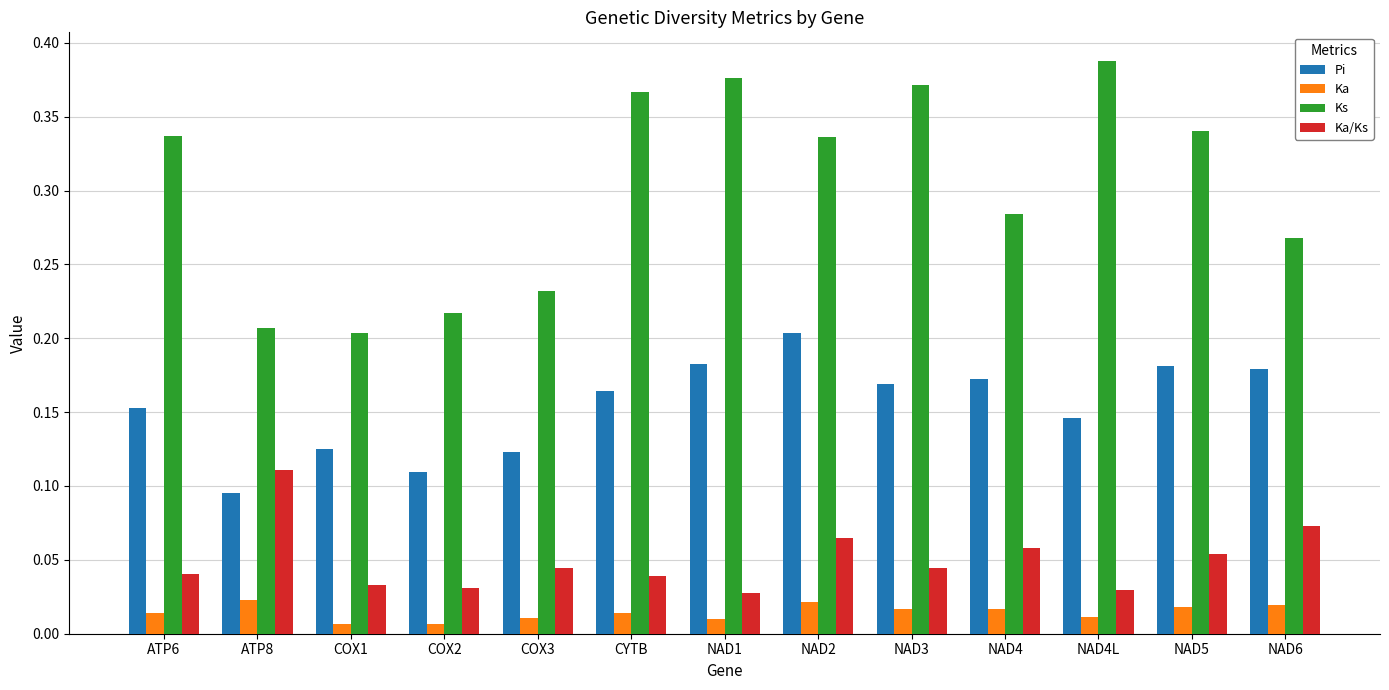

Which series changed the most between NAD4L and NAD6?

Ks